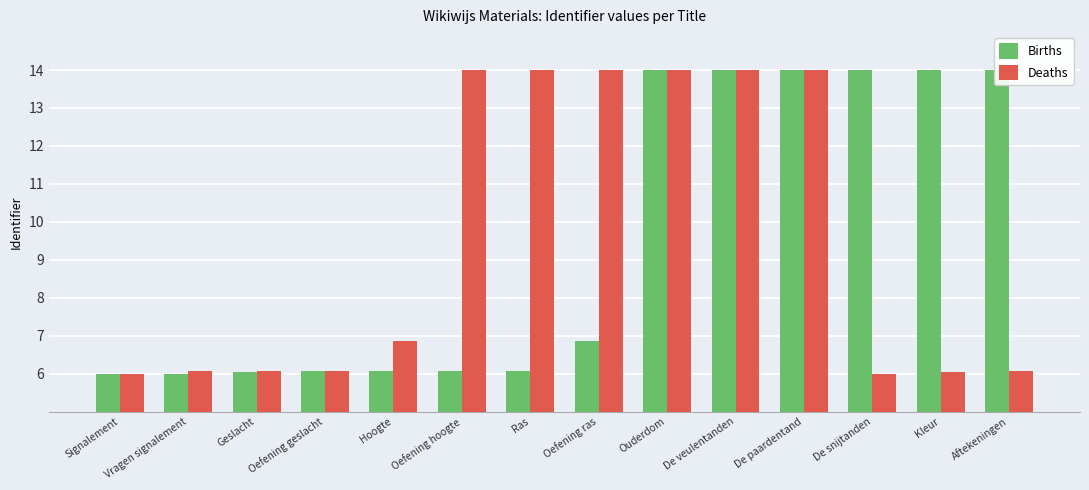

What is the sum of all Deaths values?

133.2